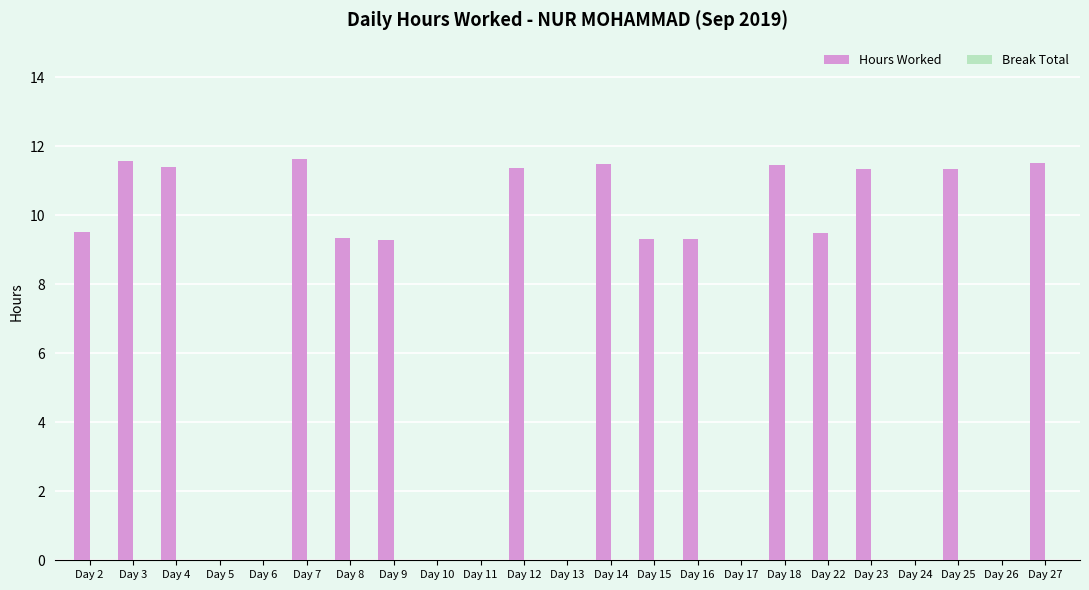

True or false: the data shows 11.5 at Day 27.

True